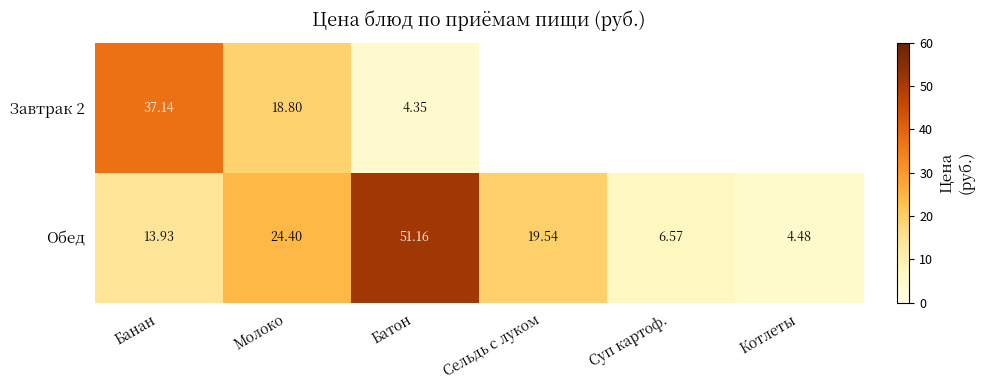

List the labels in order of Обед value, largest first.

Батон, Молоко, Сельдь с луком, Банан, Суп картоф., Котлеты